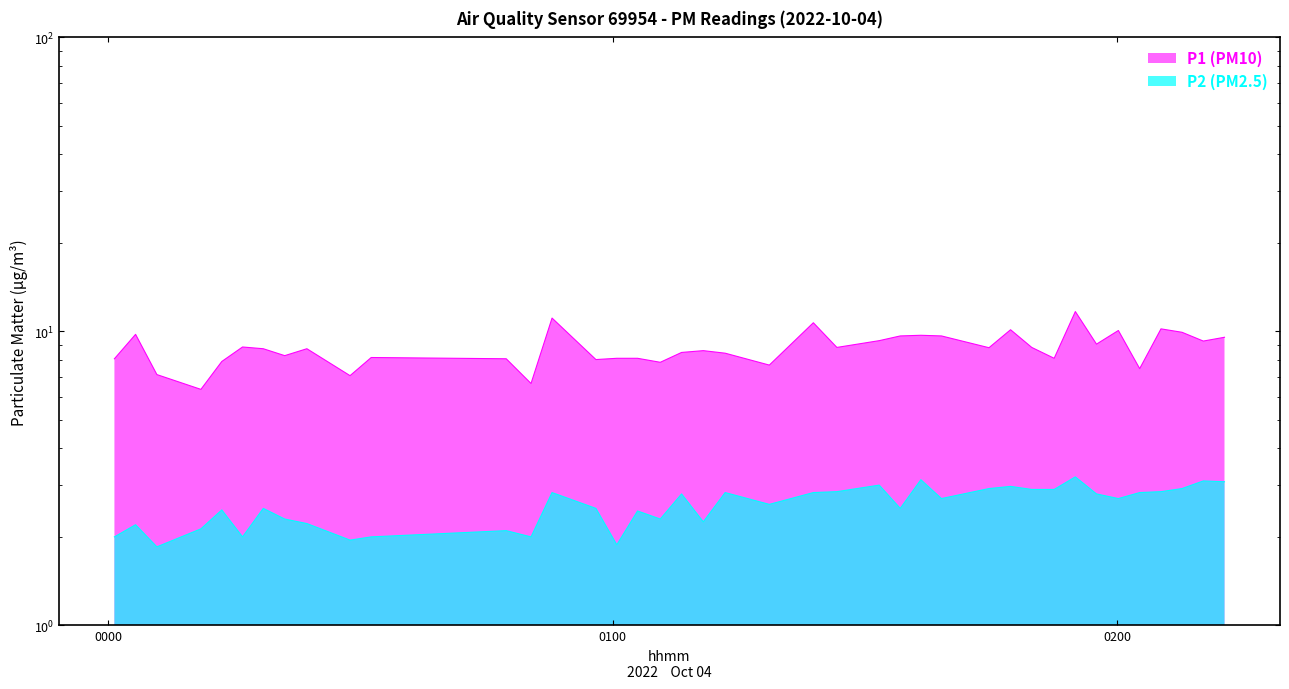

Reading left to right, what are all the values shown in this chart?

P1 (PM10): 8.1	9.8	7.1	6.3	7.9	8.8	8.7	8.3	8.7	7.1	8.2	8.1	6.7	11.1	8.0	8.1	8.1	7.8	8.5	8.6	8.4	7.7	10.7	8.8	9.3	9.7	9.7	9.7	8.8	10.1	8.8	8.1	11.7	9.1	10.1	7.5	10.2	9.9	9.3	9.6
P2 (PM2.5): 2.0	2.2	1.9	2.1	2.5	2.0	2.5	2.3	2.2	1.9	2.0	2.1	2.0	2.8	2.5	1.9	2.5	2.3	2.8	2.2	2.8	2.6	2.8	2.9	3.0	2.5	3.1	2.7	2.9	3.0	2.9	2.9	3.2	2.8	2.7	2.8	2.9	2.9	3.1	3.1